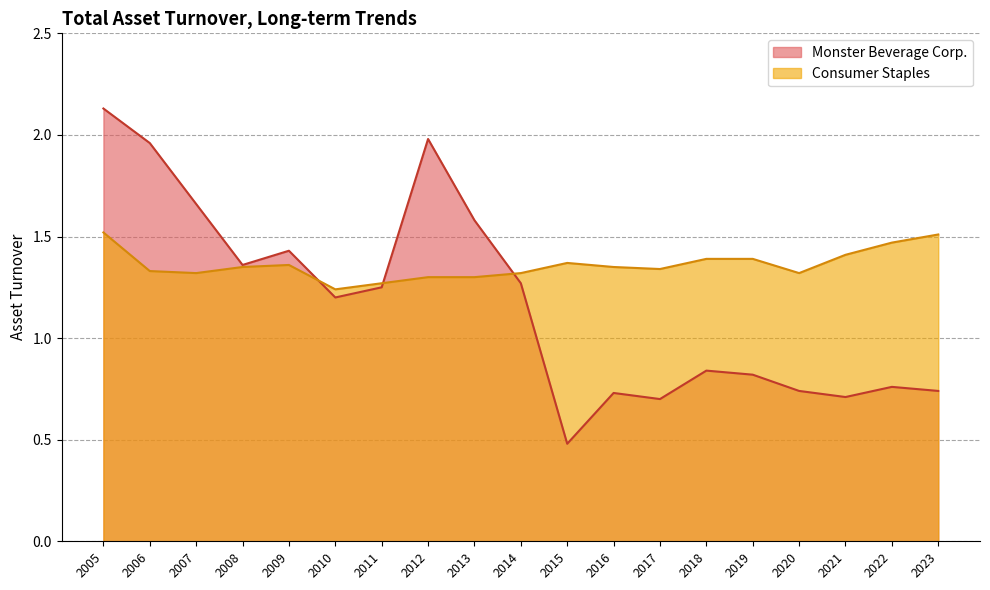

Rank the series by their maximum value, from lowest to highest.

Consumer Staples, Monster Beverage Corp.